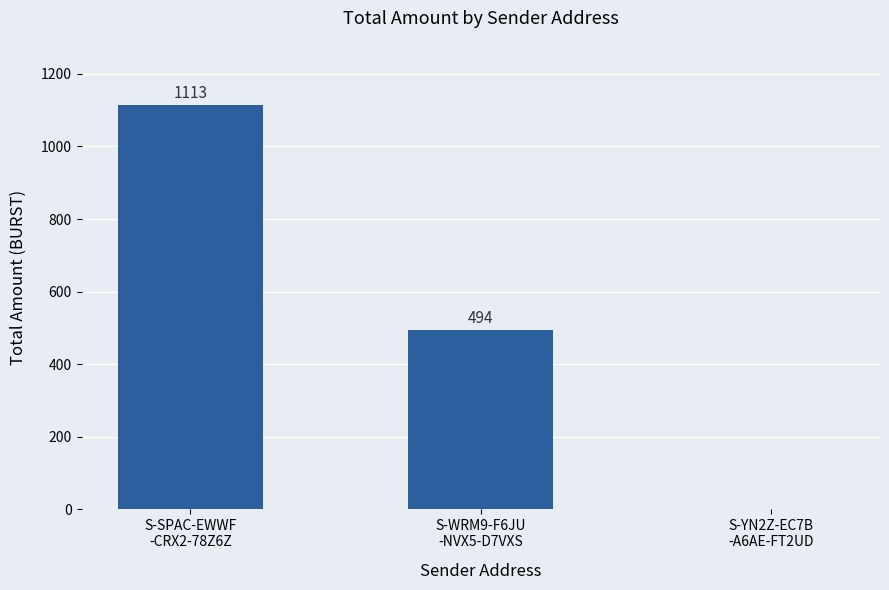

What is the greatest value displayed?

1113.3